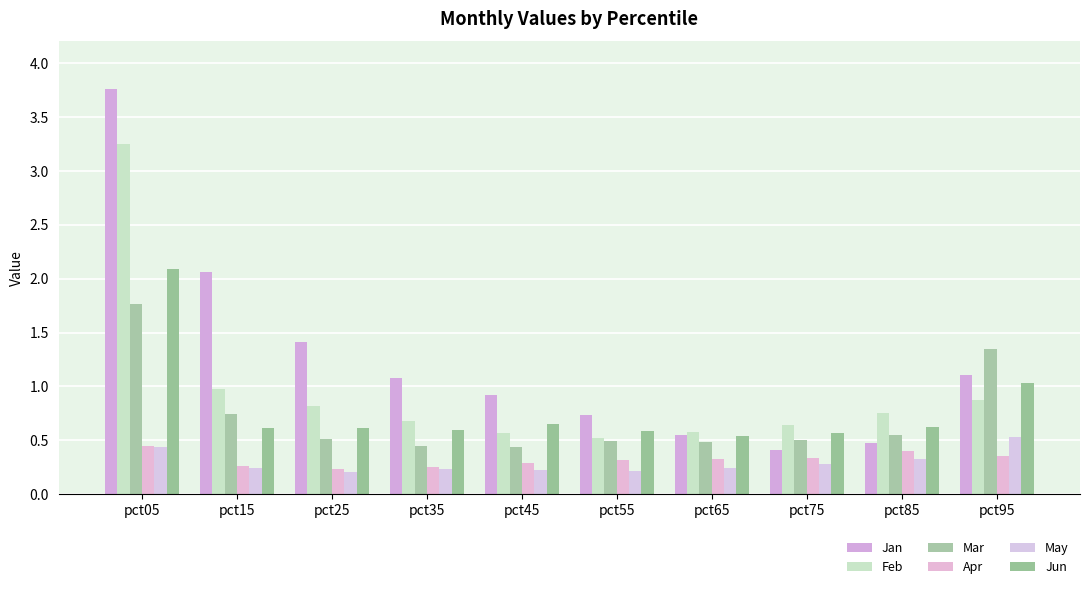

Count the number of categories in the chart.

10